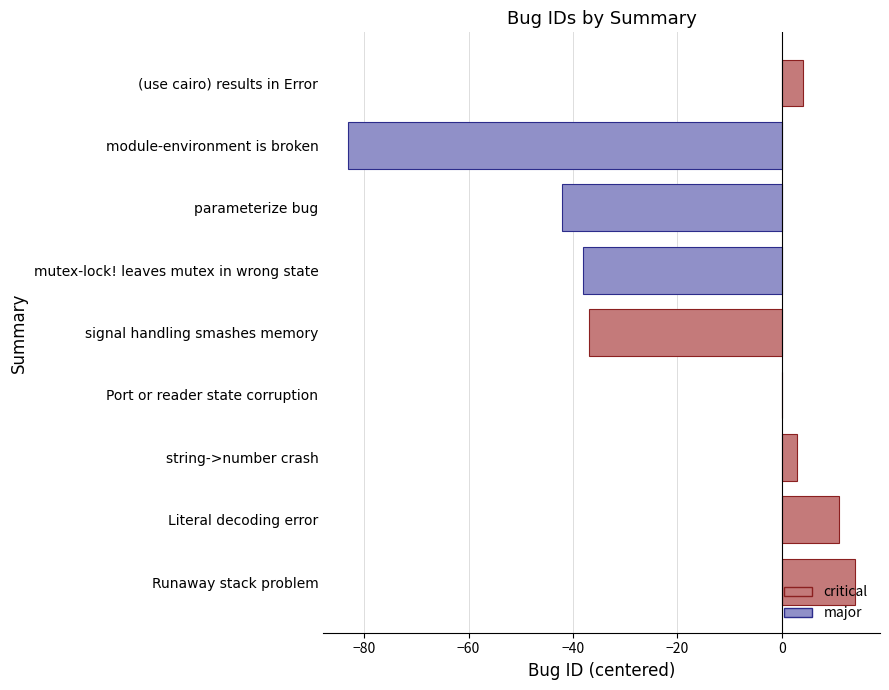

At which category does the chart reach its peak across all series?

Runaway stack problem